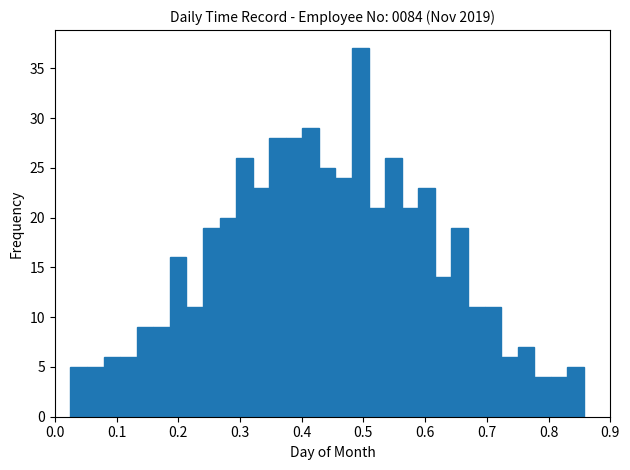

Read against the x-axis, roughly where is the centre of the tallest bar?

0.50